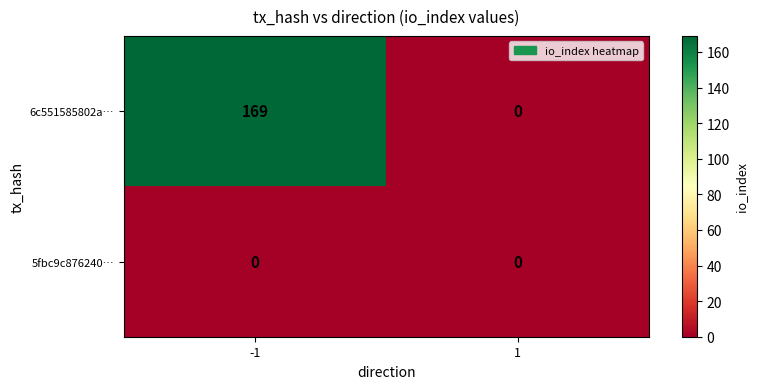

The value of 6c551585802a… at 1 is 74. True or false?

False